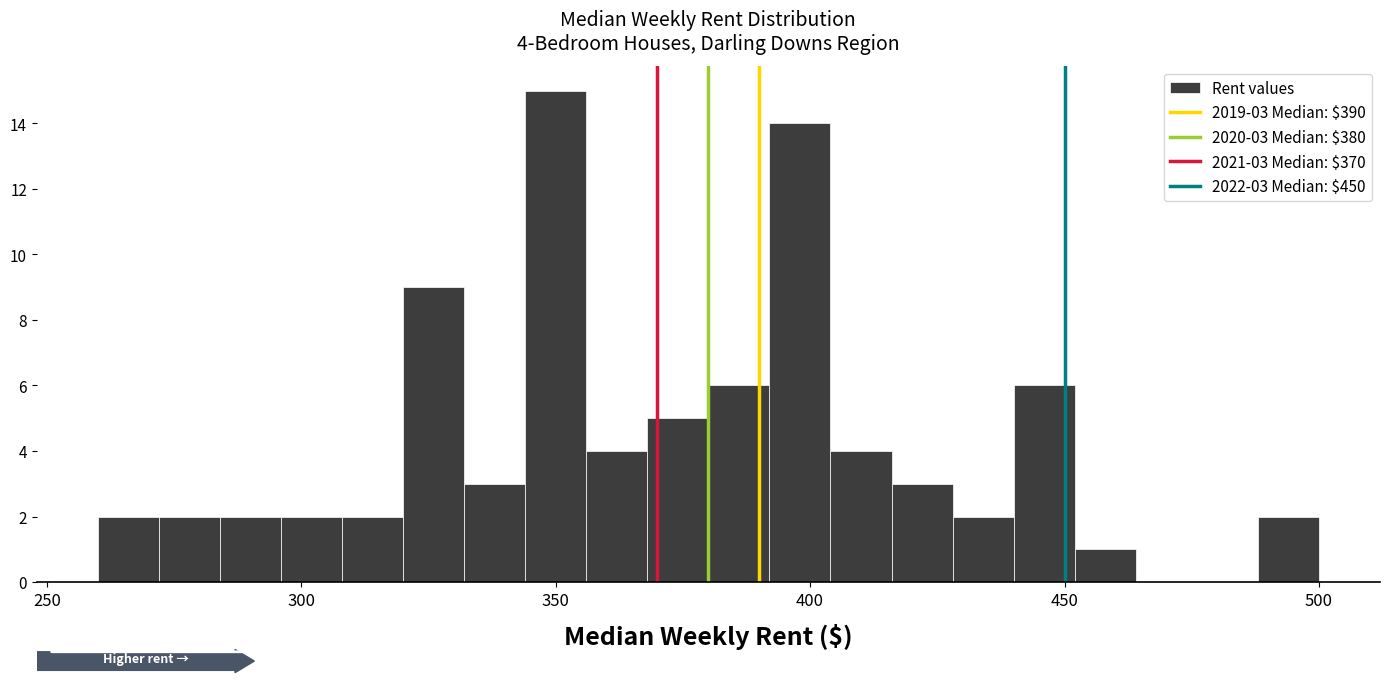

Around what value on the x-axis is the tallest bar? Give the approximate position of its centre, as read against the axis.

350